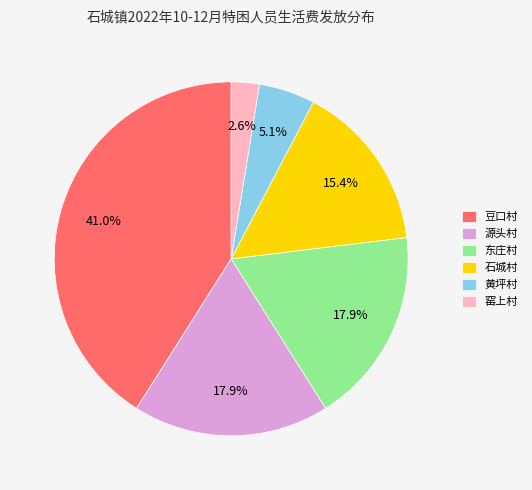

Is there a majority slice in this chart?

No